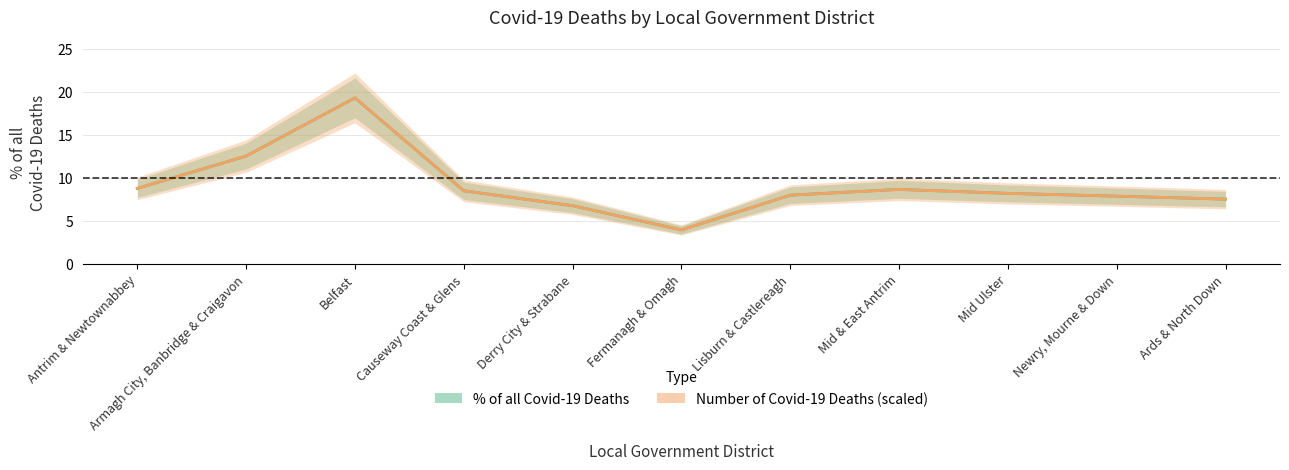

Which category has the lowest value in the Number of Covid-19 Deaths series?

Fermanagh & Omagh